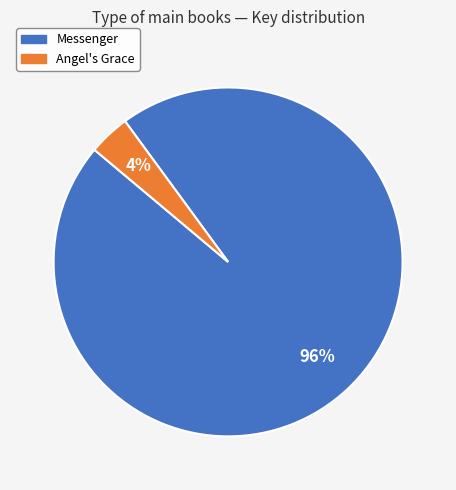

Is Angel's Grace the majority of the pie?

No